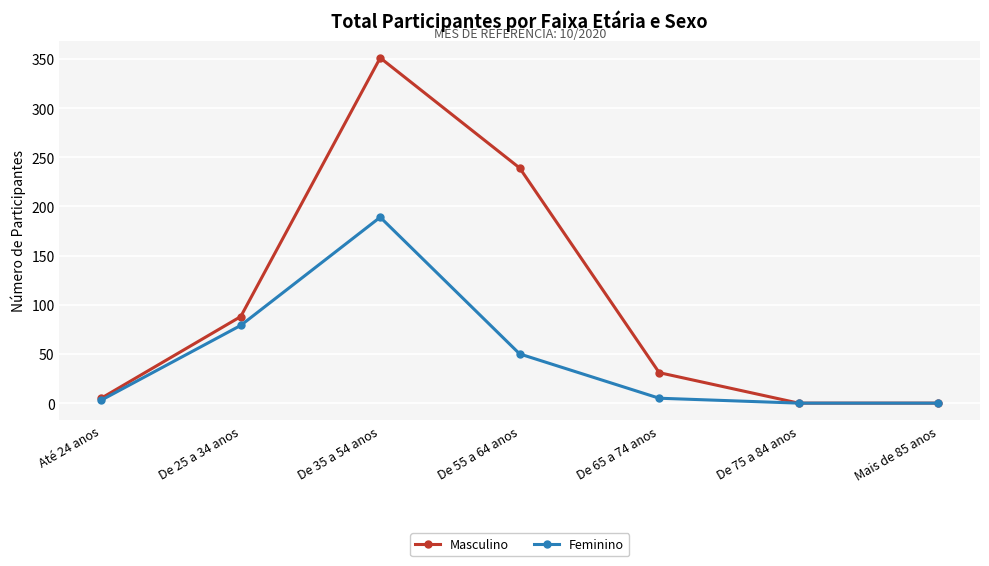

Is the value of Masculino at Até 24 anos greater than the value of Feminino at De 35 a 54 anos?

No